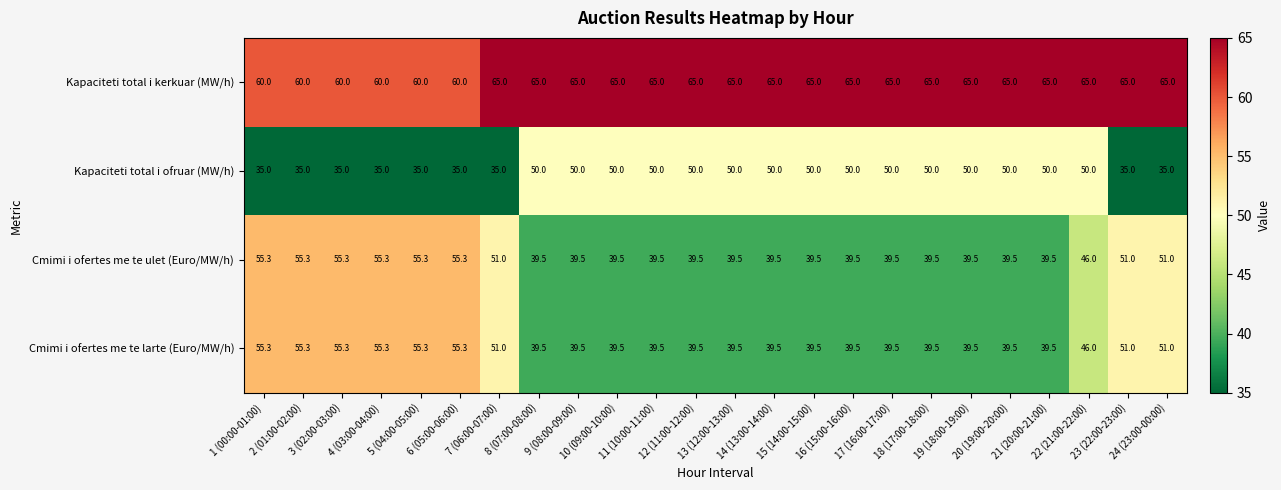

What is the sum of all Cmimi i ofertes me te larte (Euro/MW/h) values?

1083.8